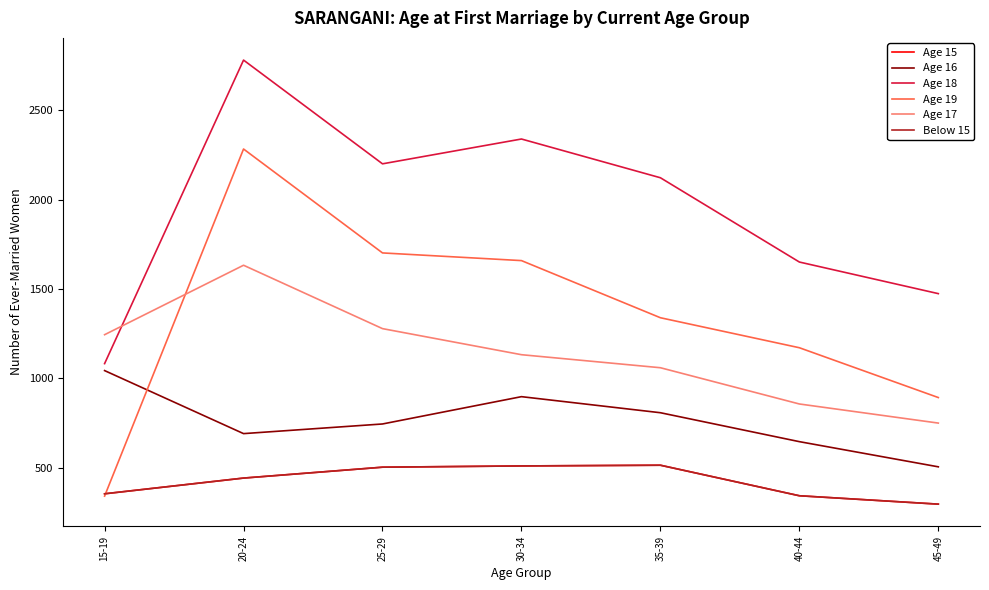

What is the spread (max minus min) of values at 25-29?

1699